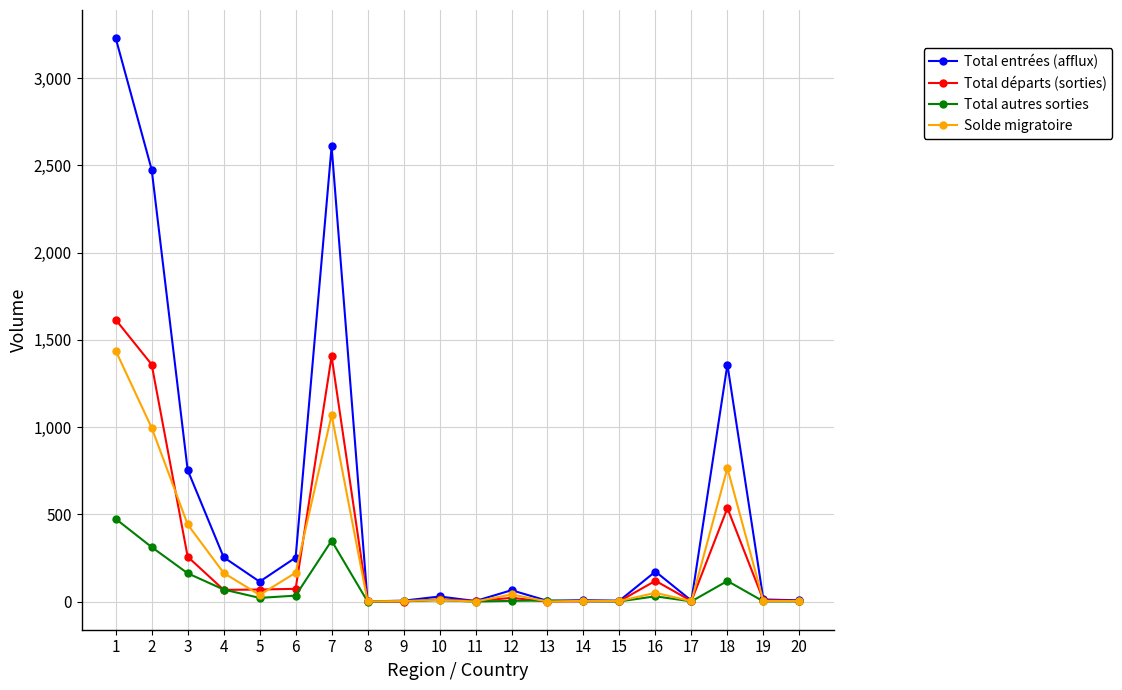

Rank the series at 6 from highest to lowest value.

Total entrées (afflux), Solde migratoire, Total départs (sorties), Total autres sorties